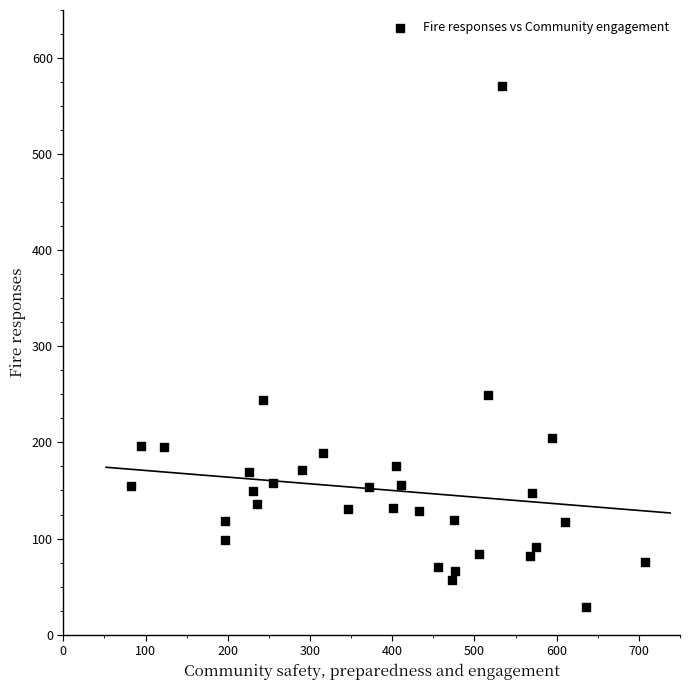

What is the range of Y values (max minus min)?

542